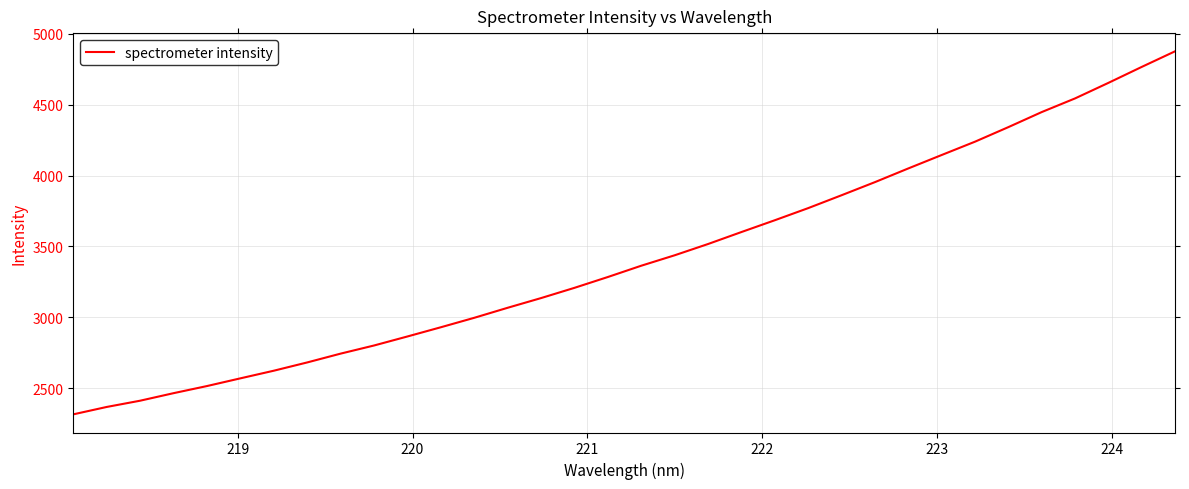

What is the difference between the maximum and second lowest values?

2510.0